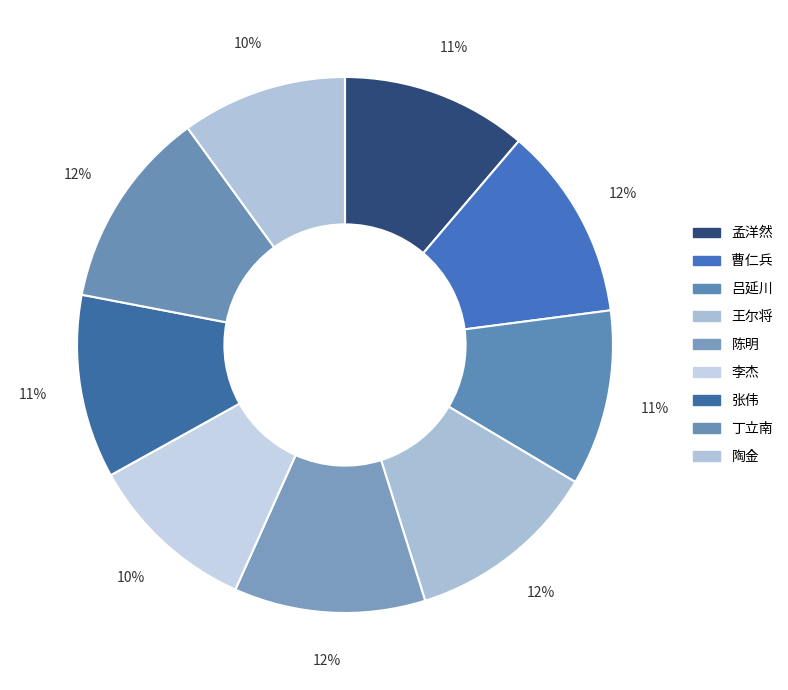

Do 吕延川 and 孟洋然 together represent more than half of the pie?

No